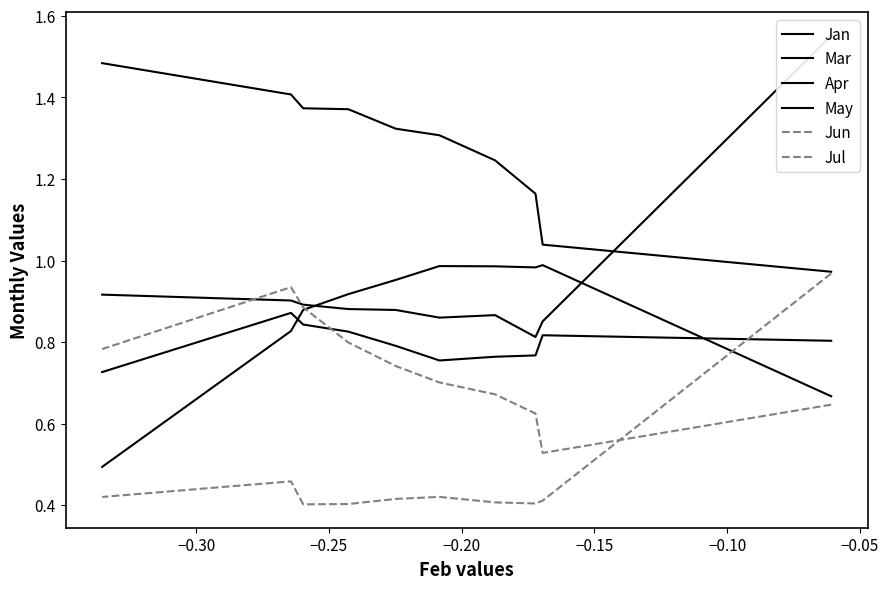

The Apr series shows 1.3 at 8. True or false?

False